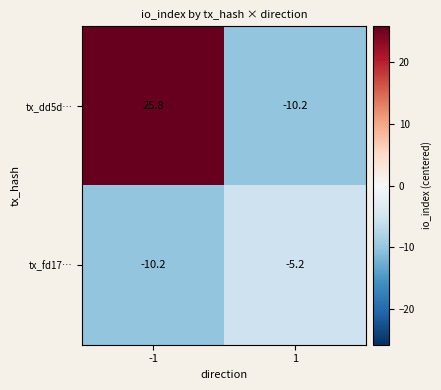

Which series has the largest total across all categories?

tx_dd5d…